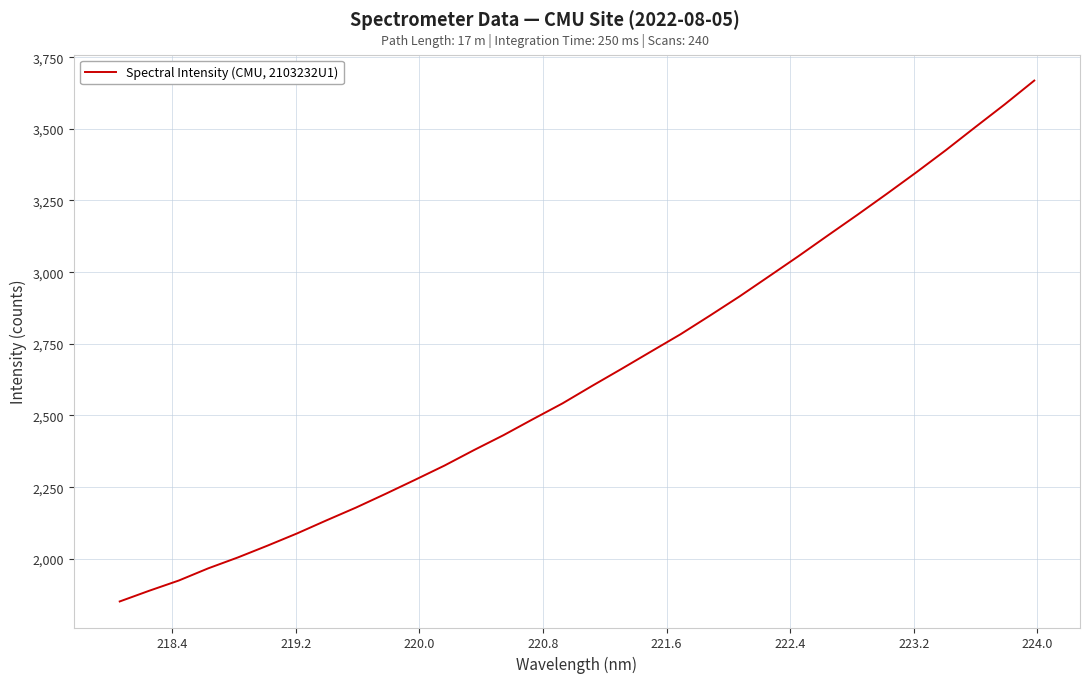

What is the smallest value displayed?

1851.2